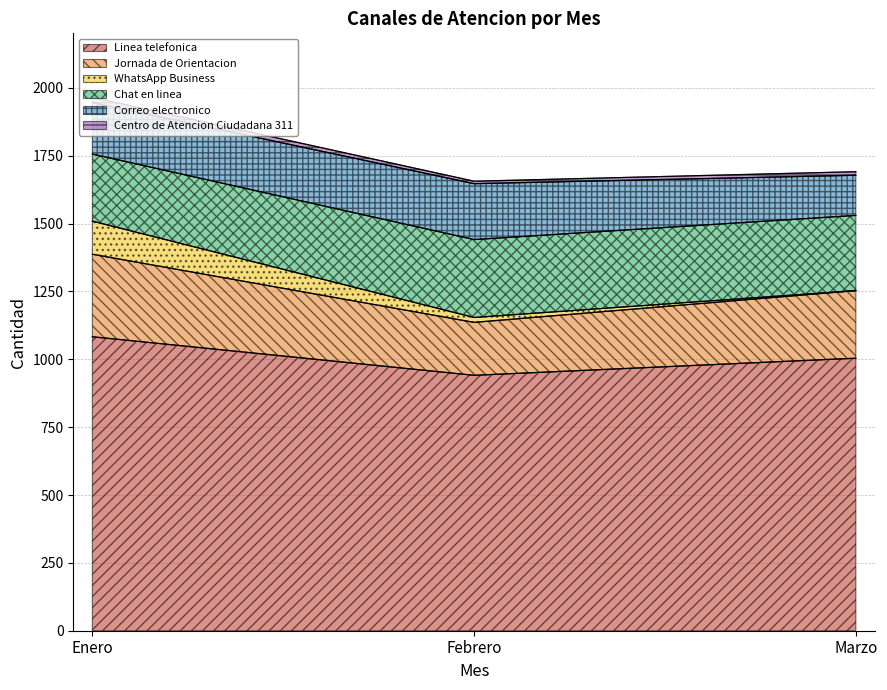

At which category is the sum across all series the highest?

Enero